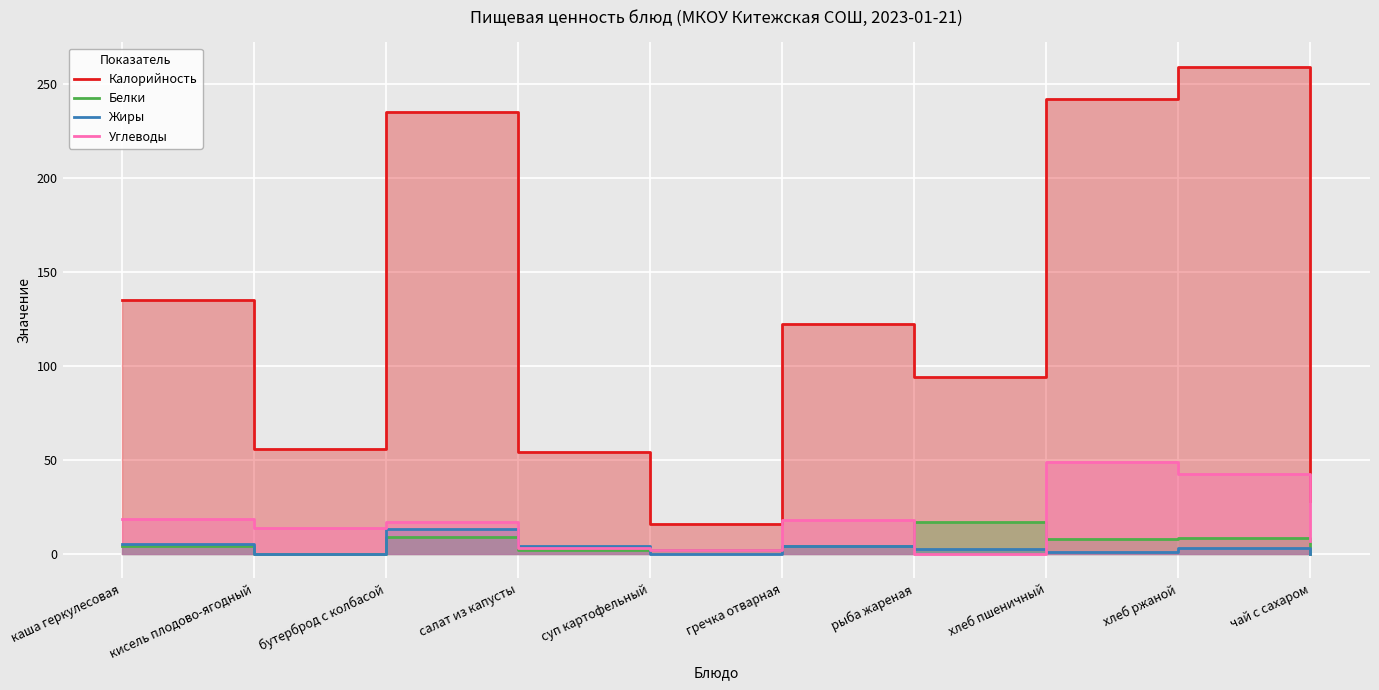

Is the value of Углеводы at каша геркулесовая greater than the value of Жиры at хлеб пшеничный?

Yes